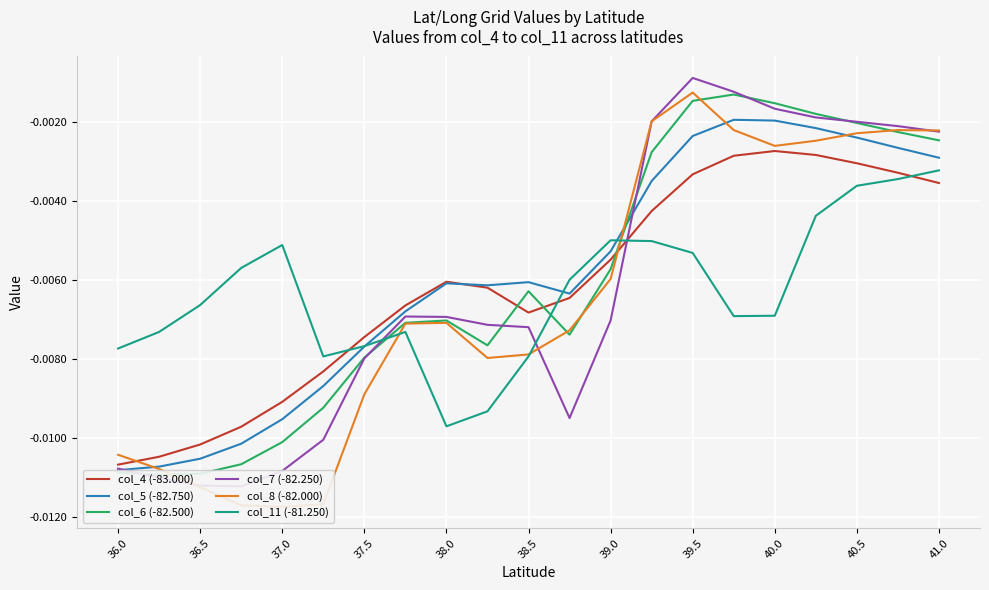

What are all the series names shown in the legend?

col_4 (-83.000), col_5 (-82.750), col_6 (-82.500), col_7 (-82.250), col_8 (-82.000), col_11 (-81.250)